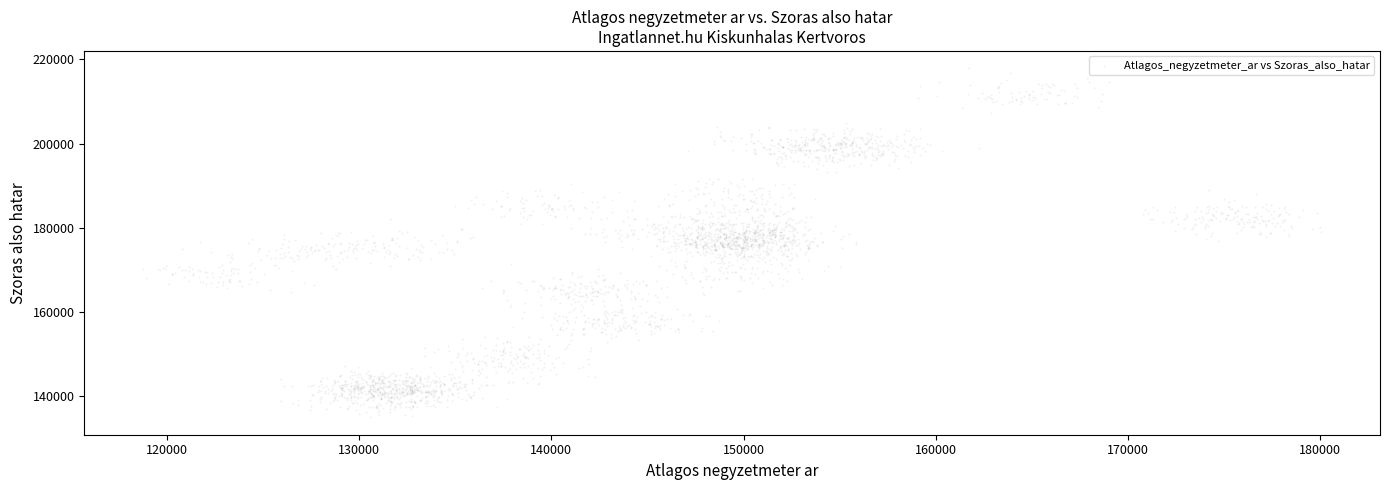

What is the range of Y values (max minus min)?

82760.8